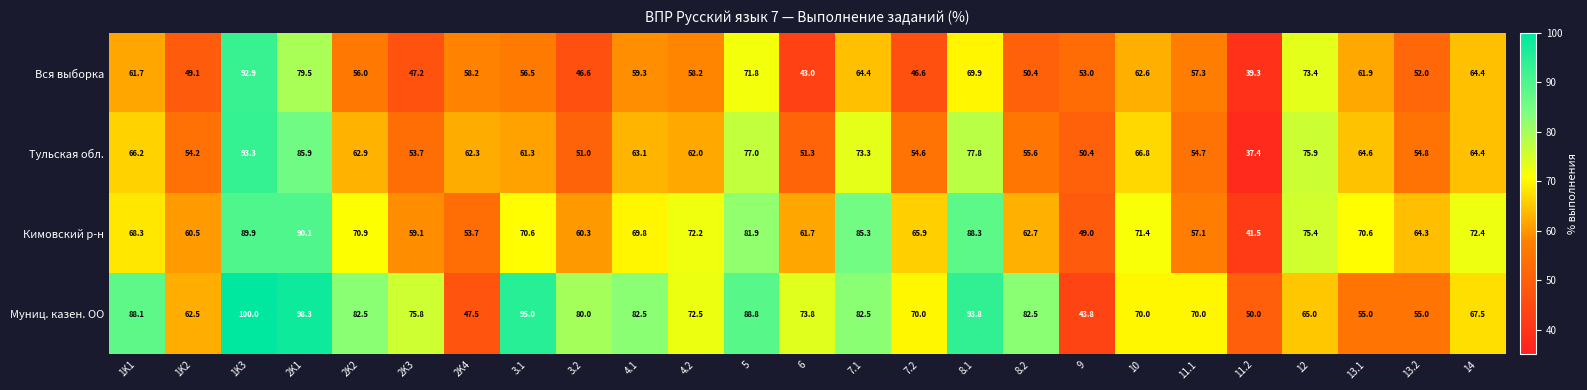

Count the number of data series in this chart.

4